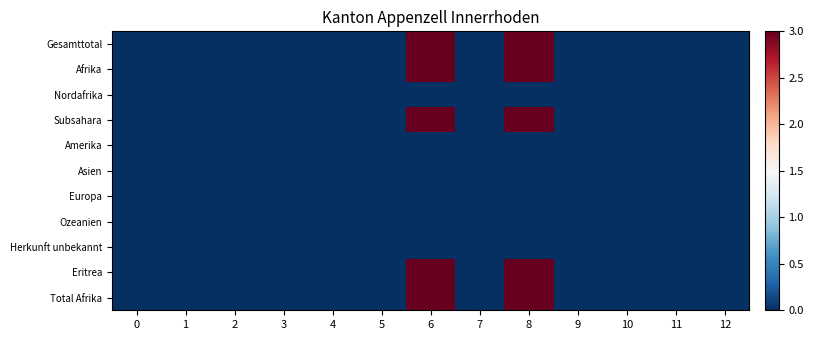

How many categories are shown in the chart?

13